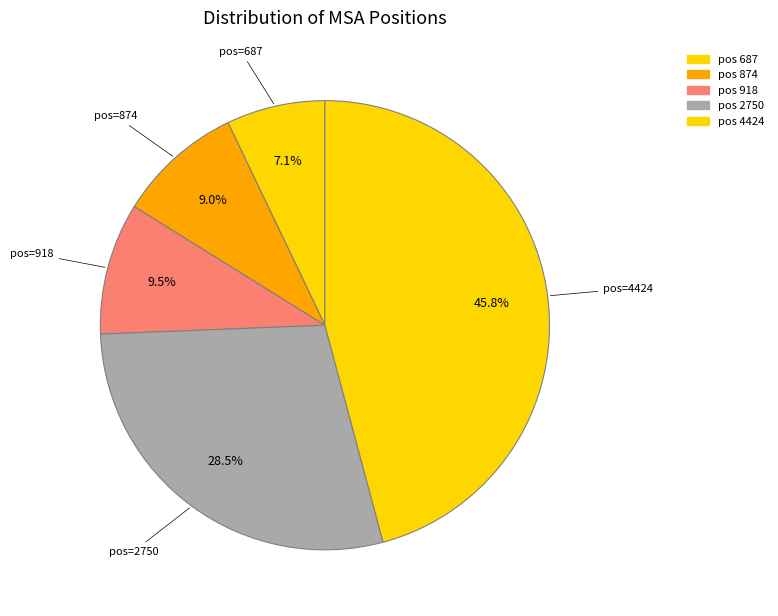

To the nearest percent, what is the difference between the largest and smallest slice percentages?

39%